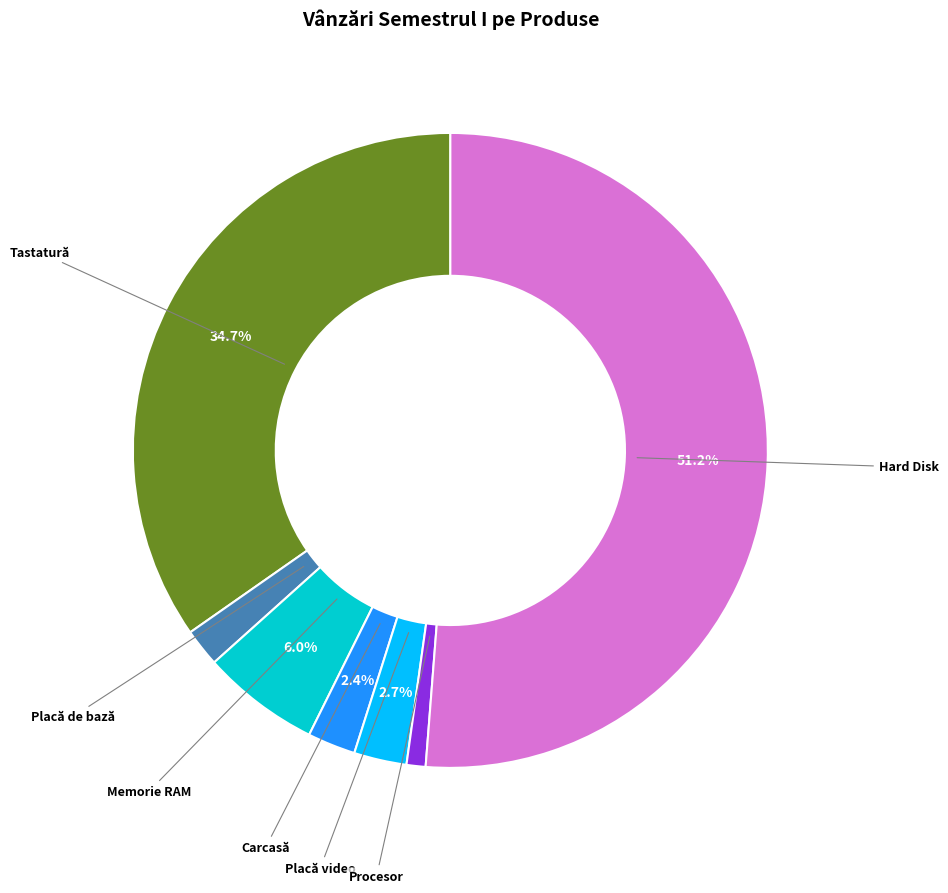

To the nearest percent, what percentage of the pie is Hard Disk?

51%